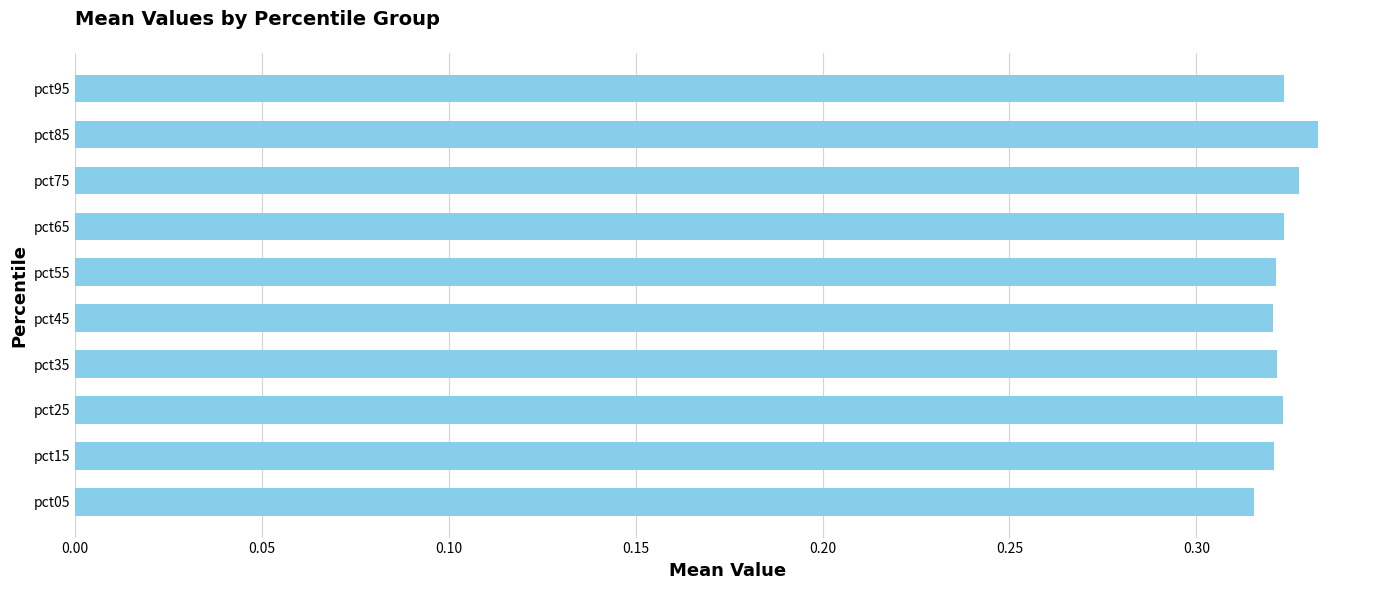

What is the sum of the values at pct45 and pct55?

0.6